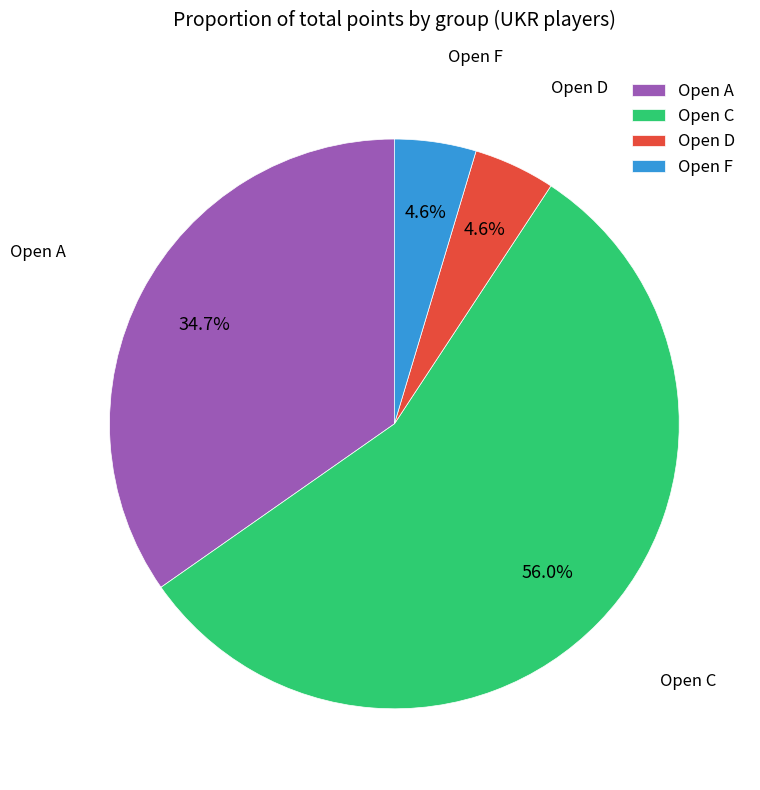

Count the number of slices in the pie.

4